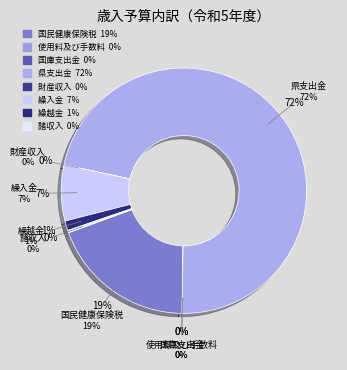

To the nearest percent, what is the difference between the 国庫支出金 and 繰越金 slice percentages?

1%